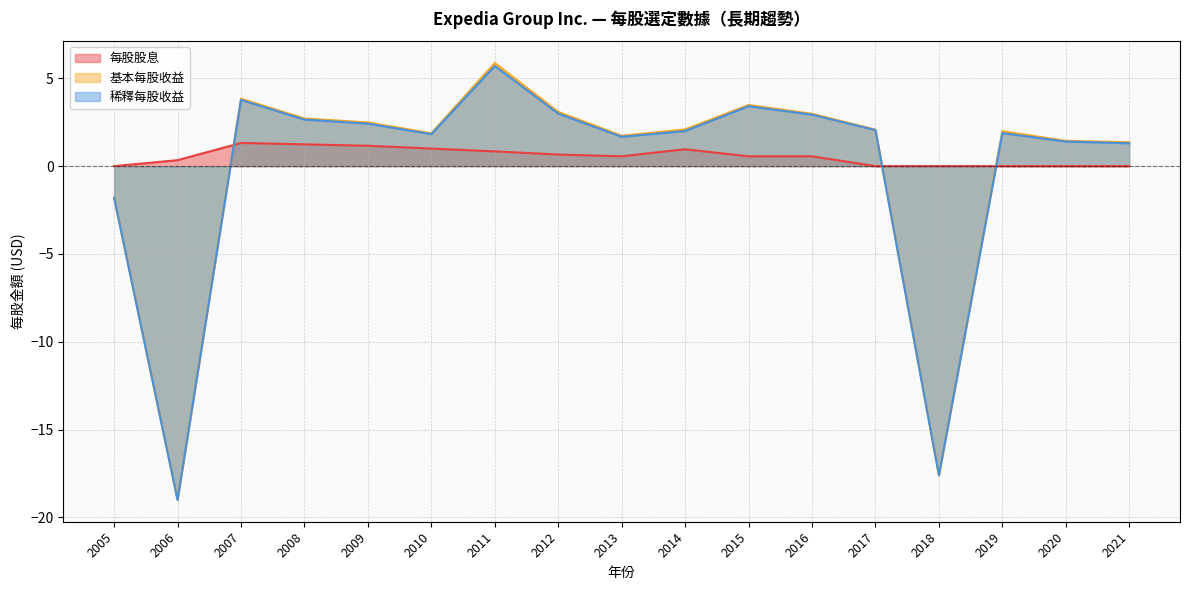

Which series has the largest total across all categories?

每股股息